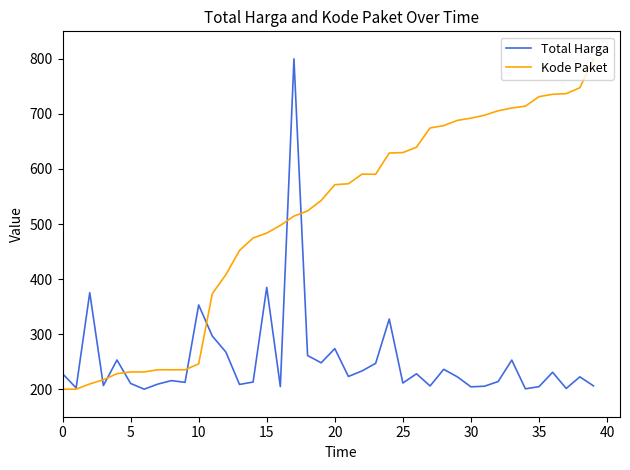

Which series has the largest total across all categories?

Kode Paket